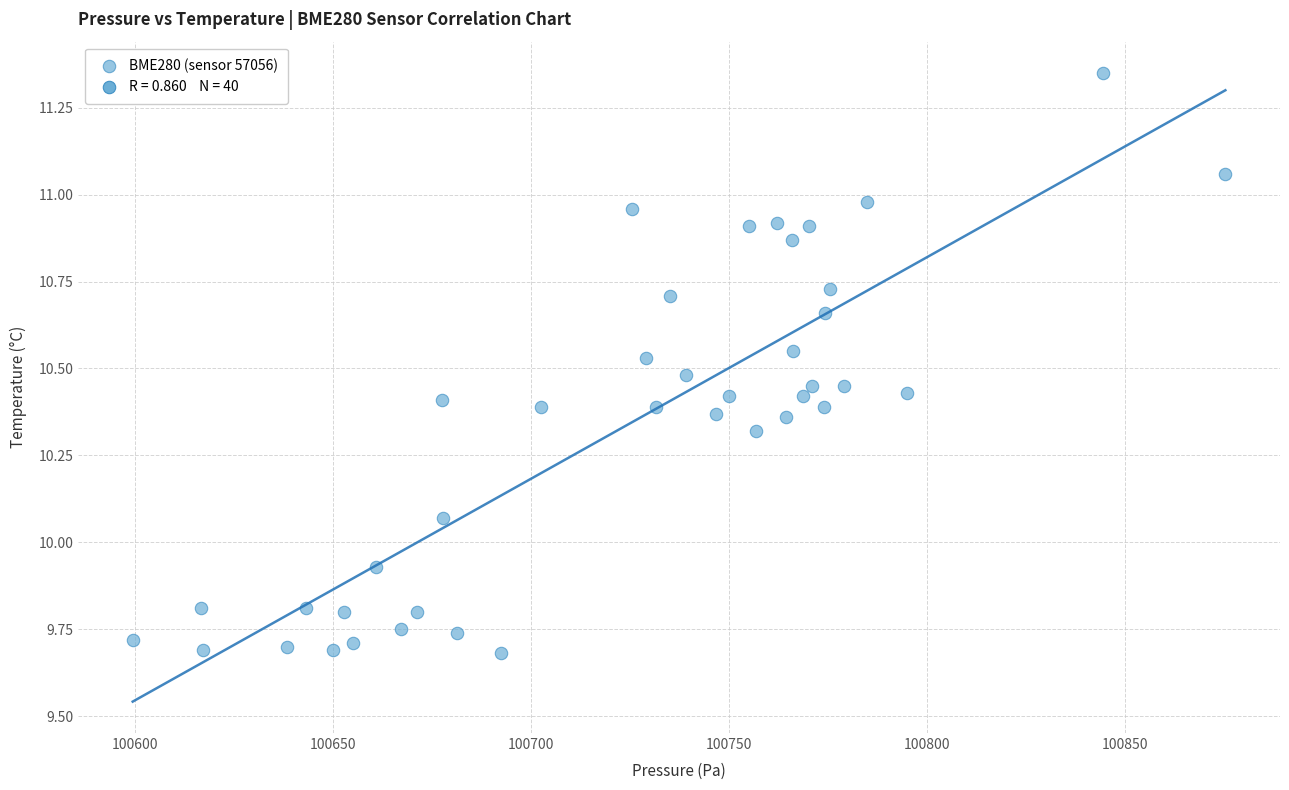

What is the range of Y values (max minus min)?

1.7